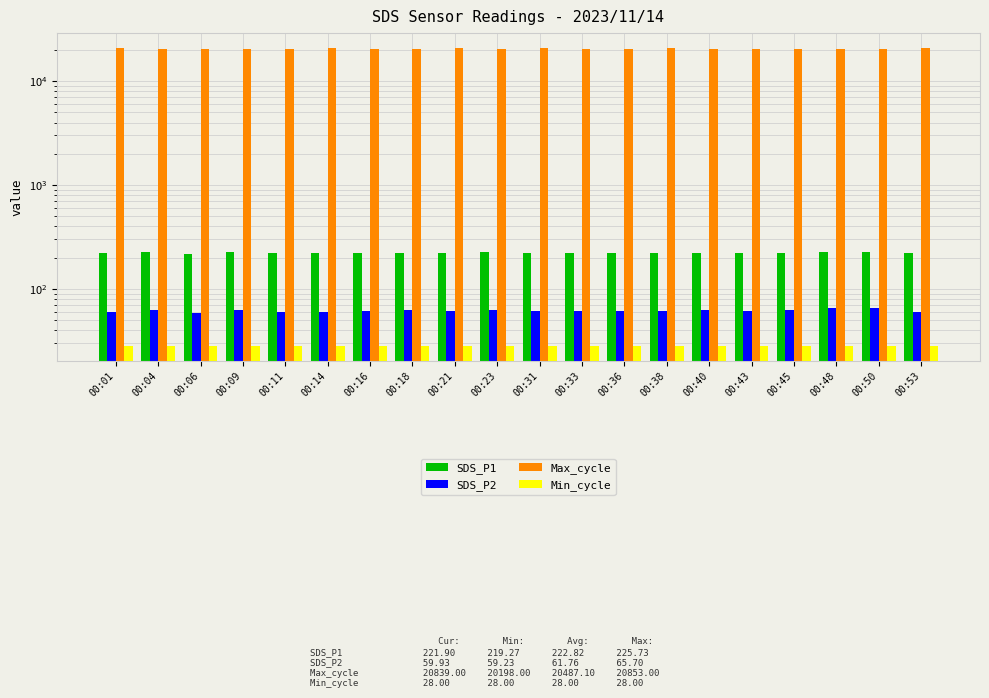

What is the value of the Min_cycle bar at the 5th from the left?

28.0